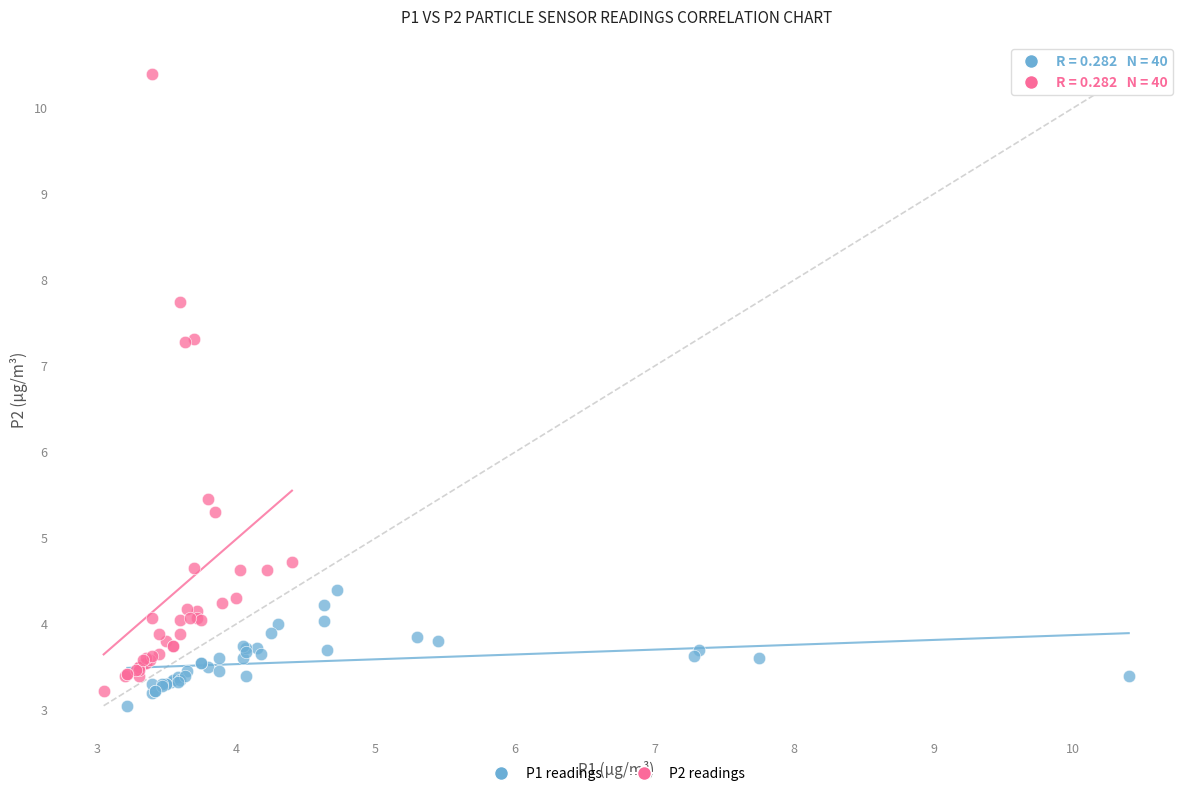

Which series reaches the minimum Y coordinate?

P1 readings